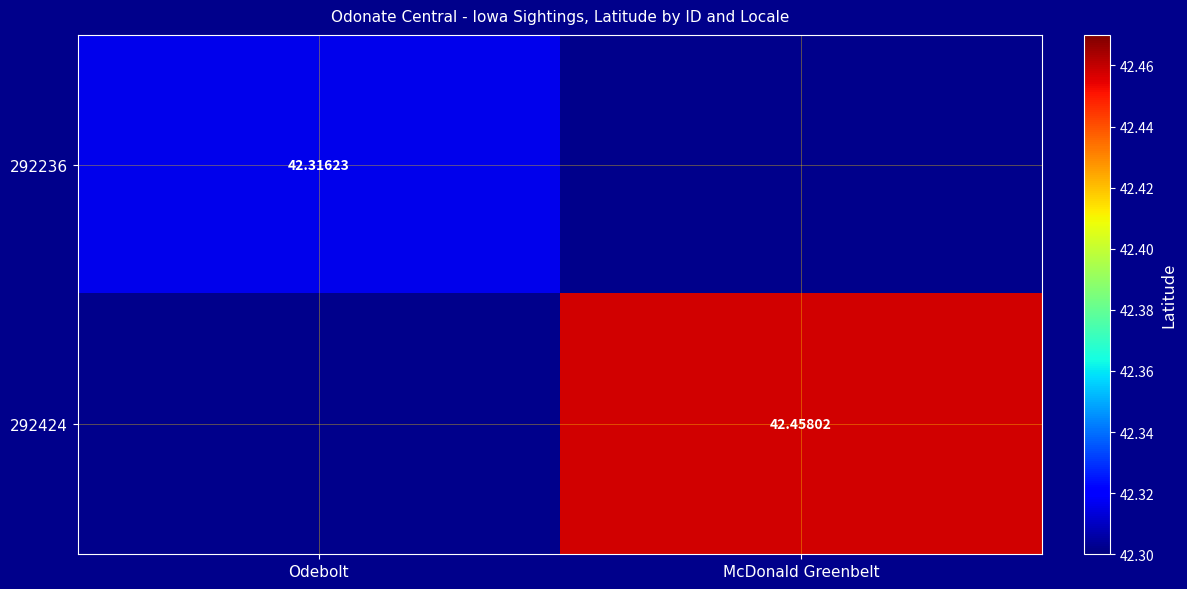

Is the value of 292424 at McDonald Greenbelt greater than the value of 292236 at Odebolt?

Yes